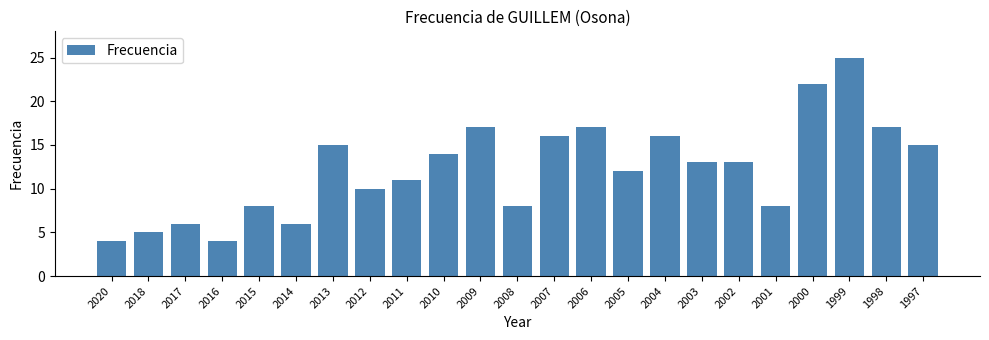

Reading right to left, what are all the values shown in this chart?

15	17	25	22	8	13	13	16	12	17	16	8	17	14	11	10	15	6	8	4	6	5	4